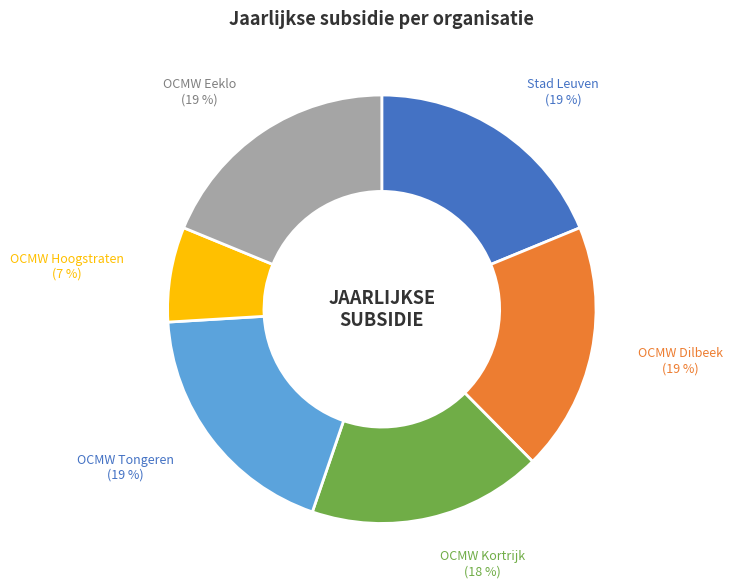

How many segments does this pie chart have?

6